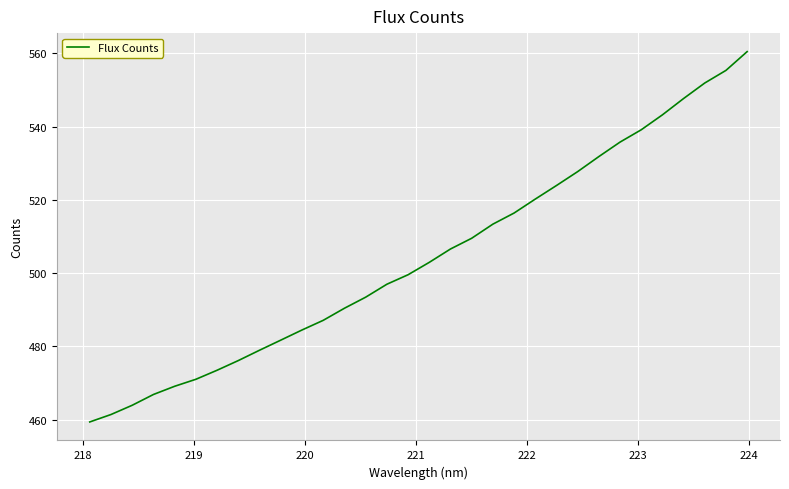

How many series are shown in this chart?

1